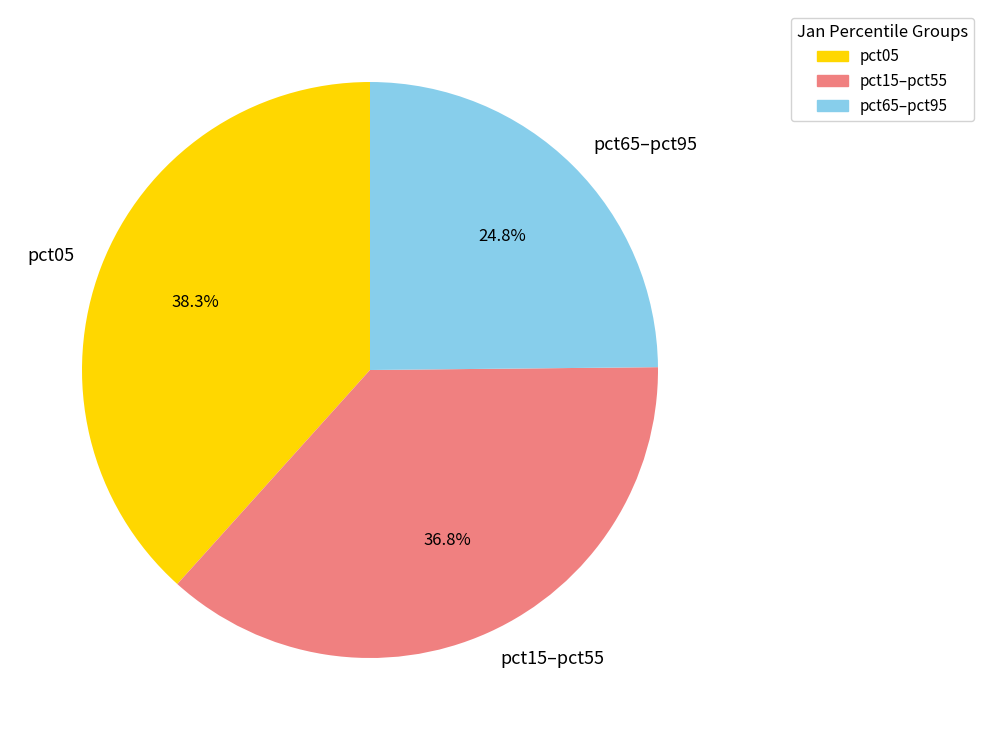

Count the number of slices in the pie.

3